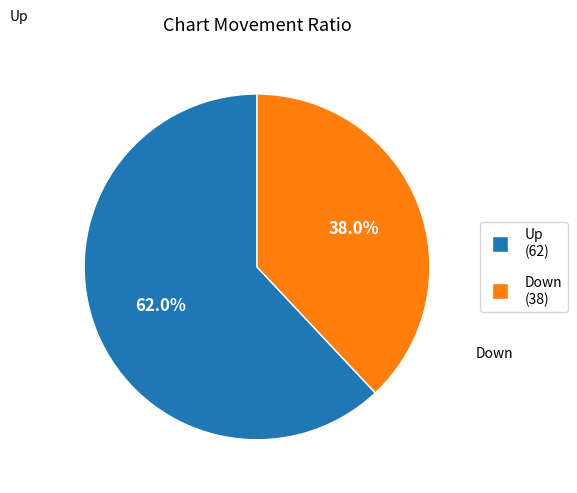

Does any single category account for the majority?

Yes